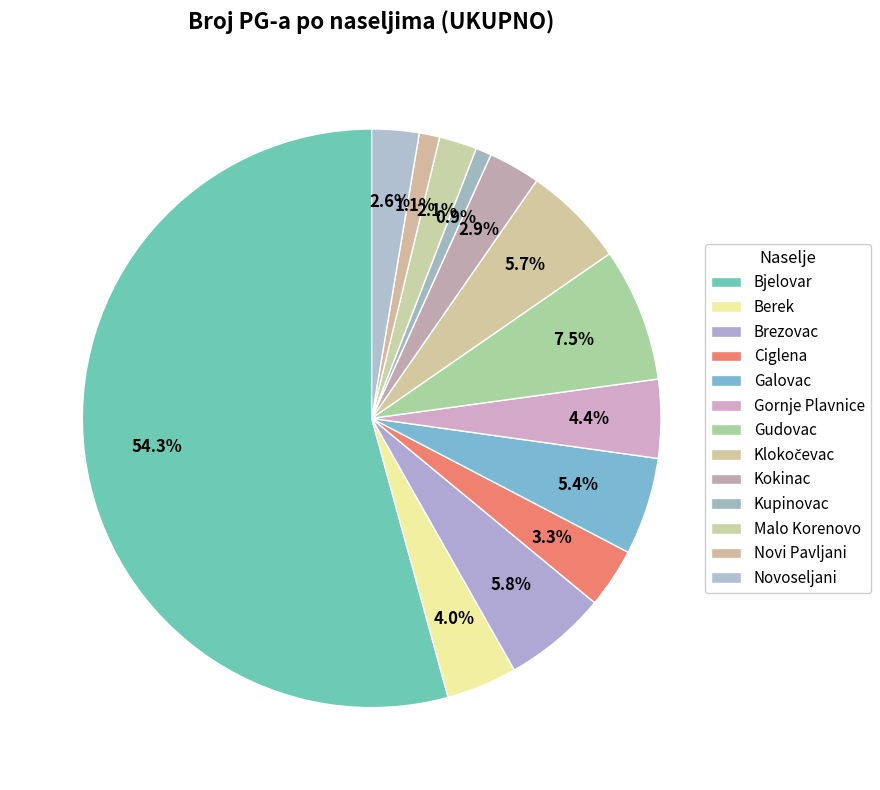

Do Novoseljani and Gornje Plavnice together represent more than half of the pie?

No